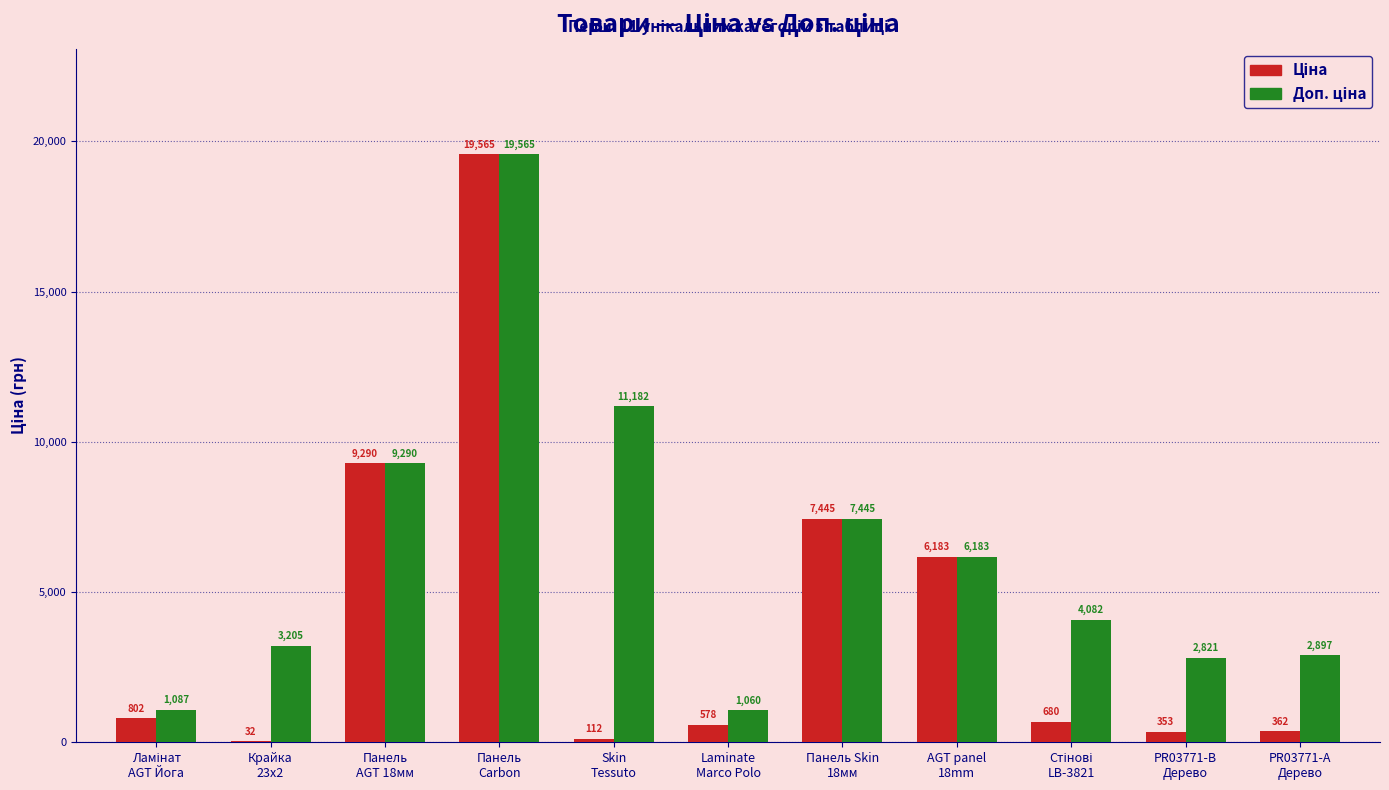

What is the maximum value shown in the chart?

19564.9